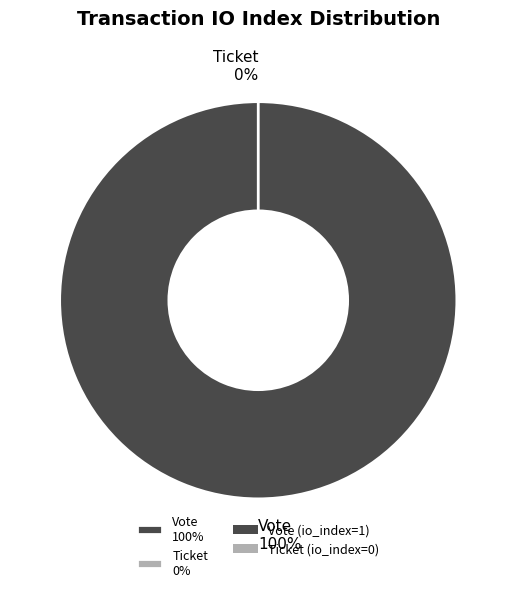

Does Ticket (io_index=0) represent more than half of the total?

No